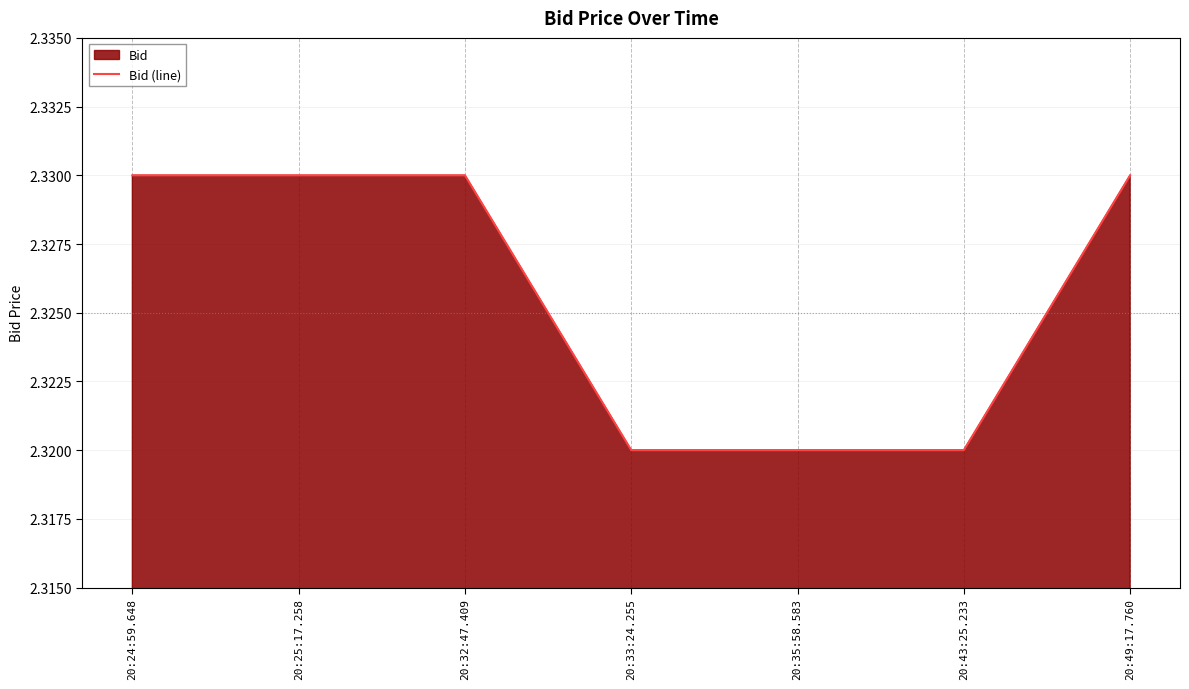

True or false: the data shows 1.2 at 20:33:24.255.

False